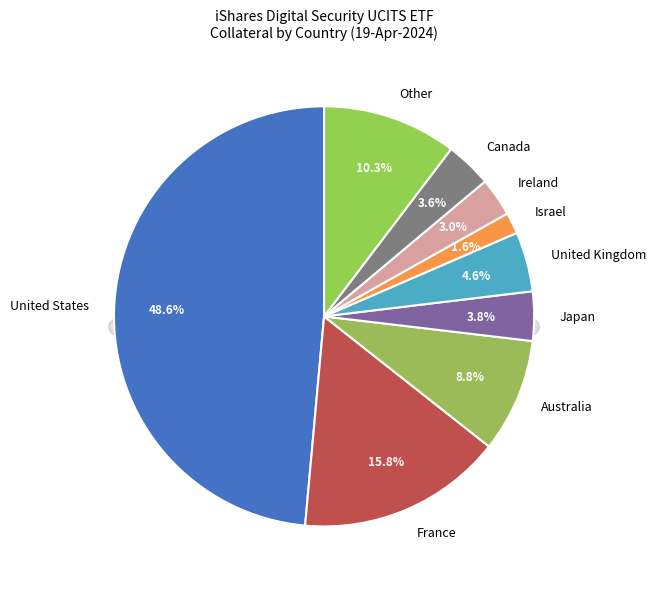

To the nearest percent, what percentage of the pie is France?

16%